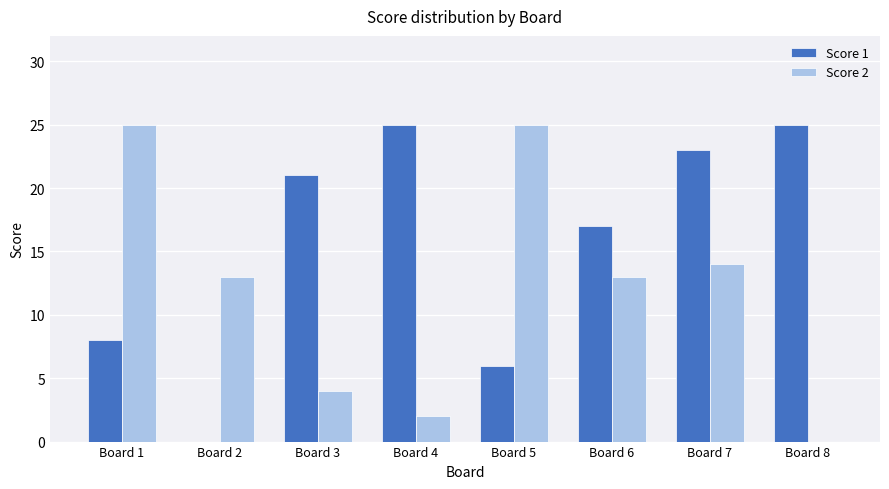

Reading left to right, extract all data points from this chart.

Score 1: 8	0	21	25	6	17	23	25
Score 2: 25	13	4	2	25	13	14	0